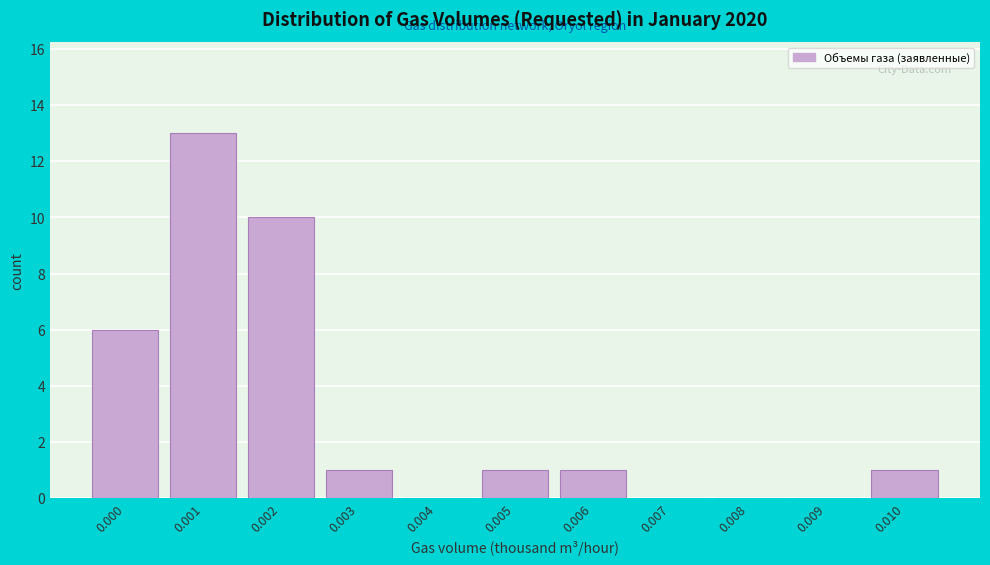

Reading left to right, extract all data points from this chart.

0.000=6	0.001=13	0.002=10	0.003=1	0.004=0	0.005=1	0.006=1	0.007=0	0.008=0	0.009=0	0.010=1